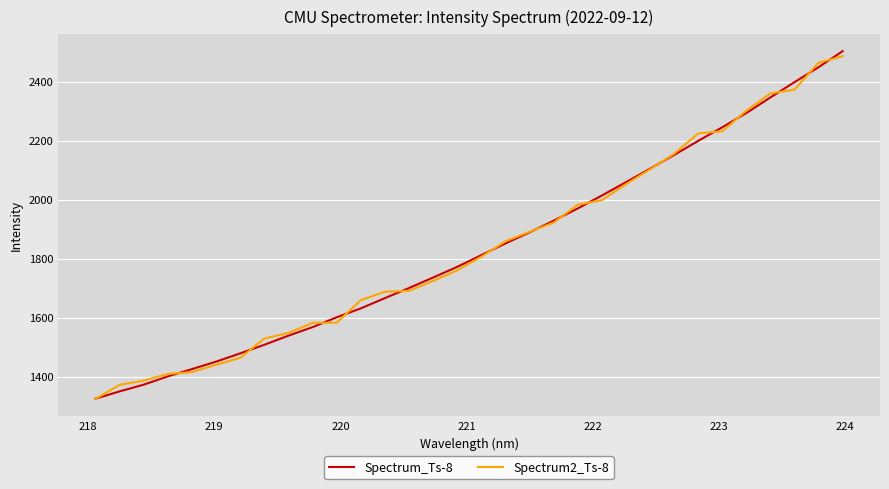

What is the average value of the Spectrum_Ts-8 series?

1836.0